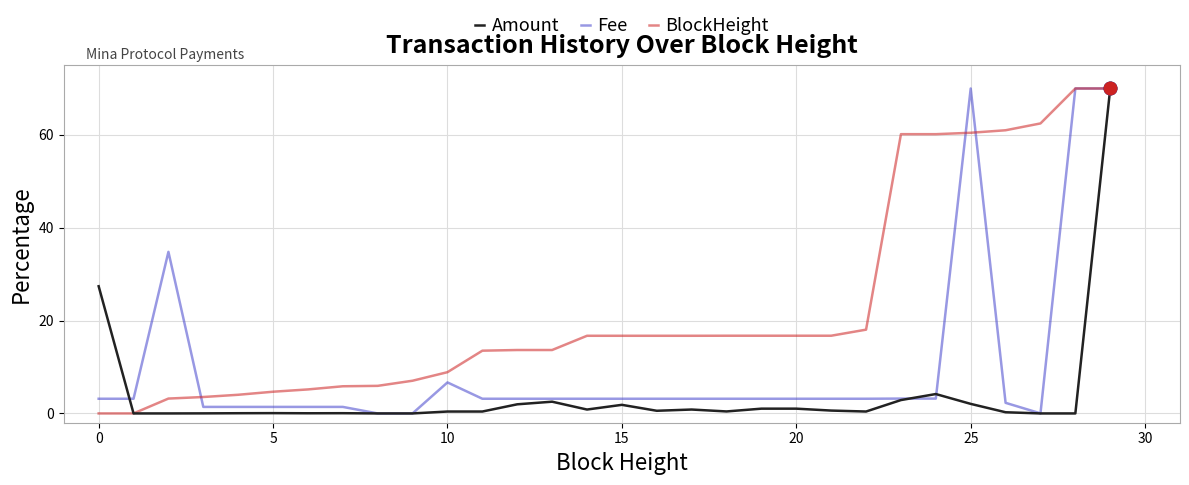

Rank the series by their average value, from lowest to highest.

Amount, Fee, BlockHeight